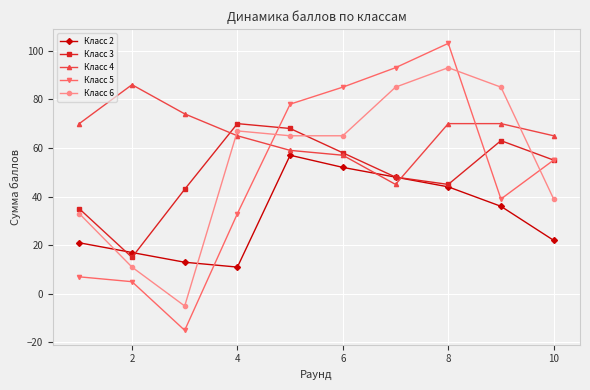

How many times do Класс 4 and Класс 2 cross each other?

2